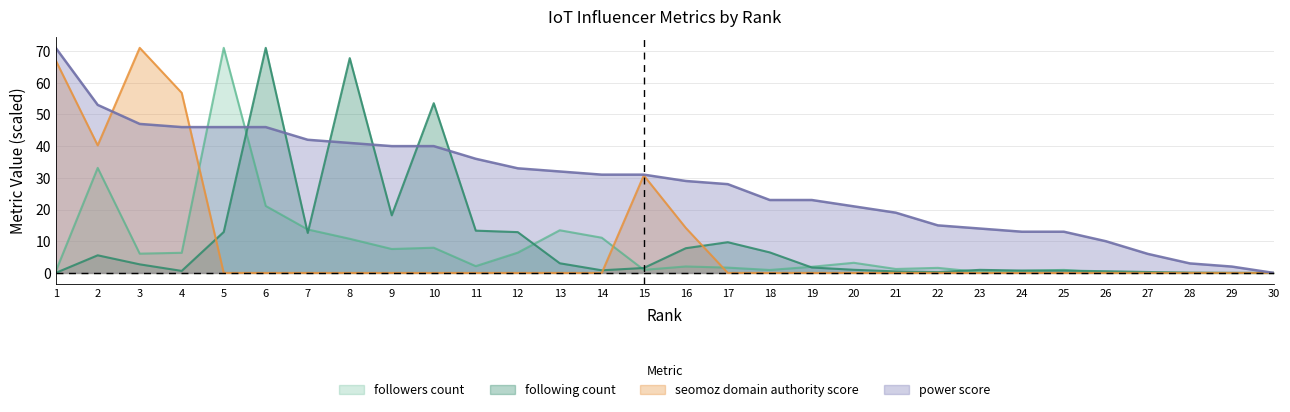

Which series has the largest total across all categories?

power score